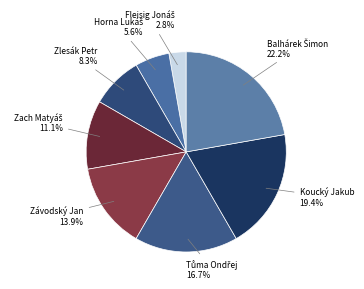

Is there a majority slice in this chart?

No